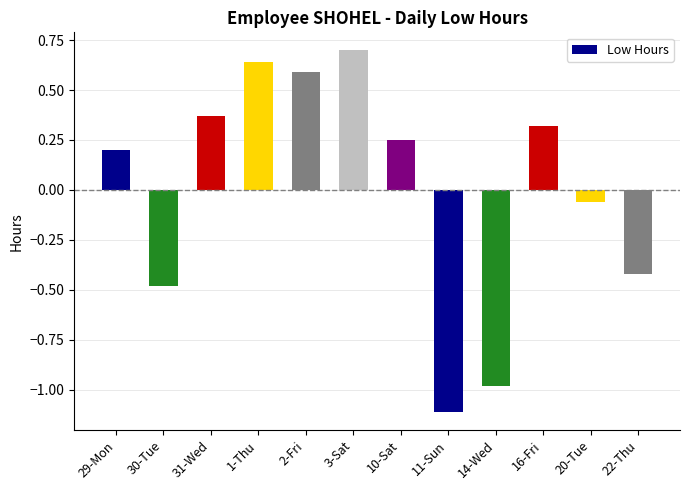

What is the difference between the maximum and minimum values?

1.8